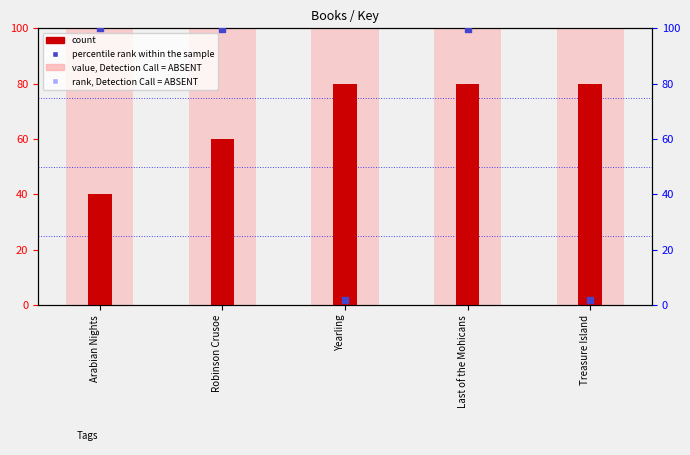

At how many categories does at least one series exceed 89?

3